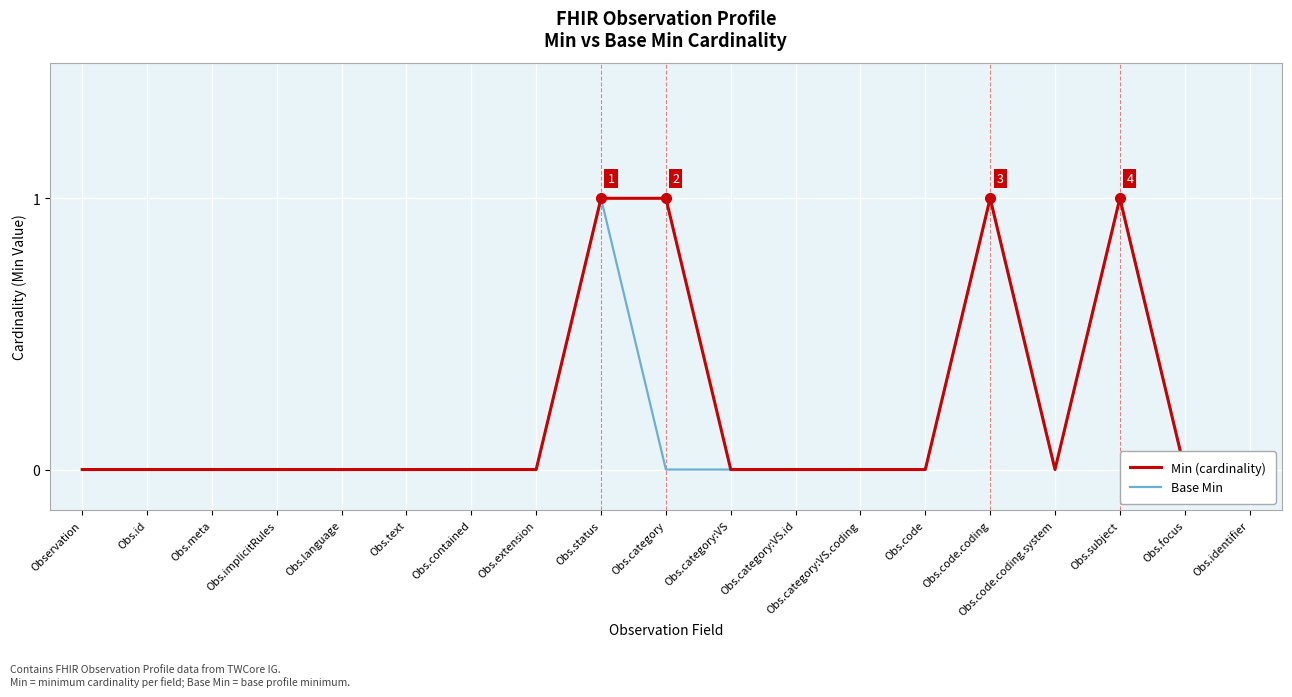

True or false: Base Min and Min (cardinality) intersect in this chart.

False